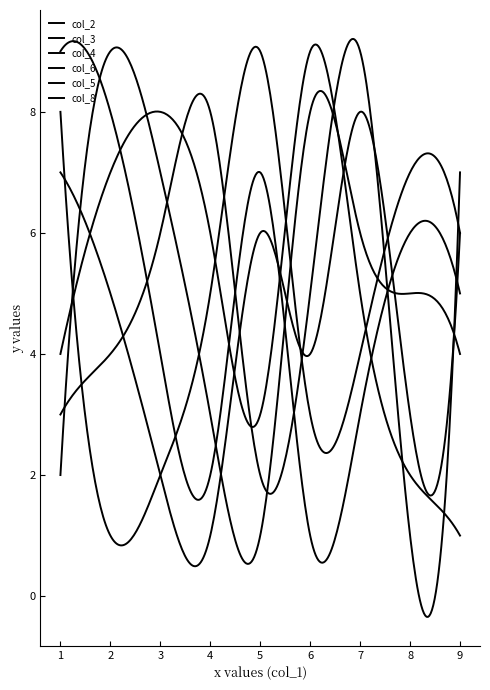

Which label corresponds to the smallest value in the chart?

3